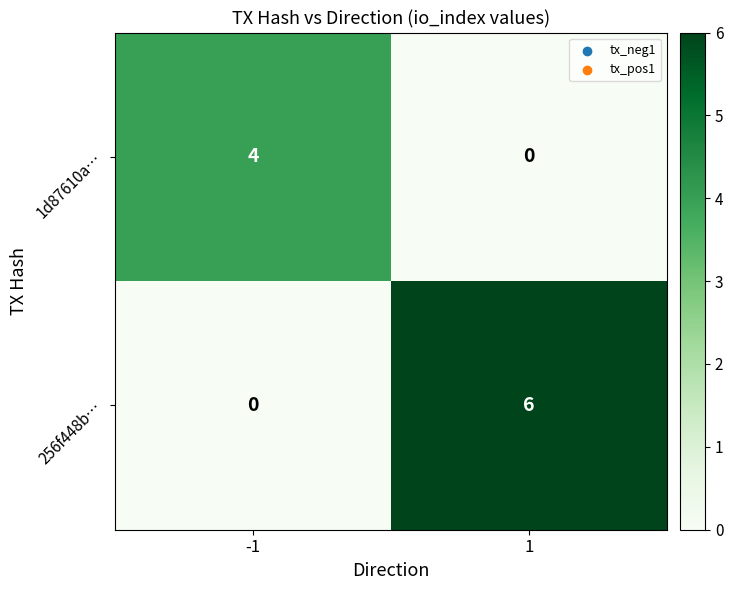

Reading left to right, transcribe all the data shown in this chart.

1d87610a…: -1=4	1=0
256f448b…: -1=0	1=6